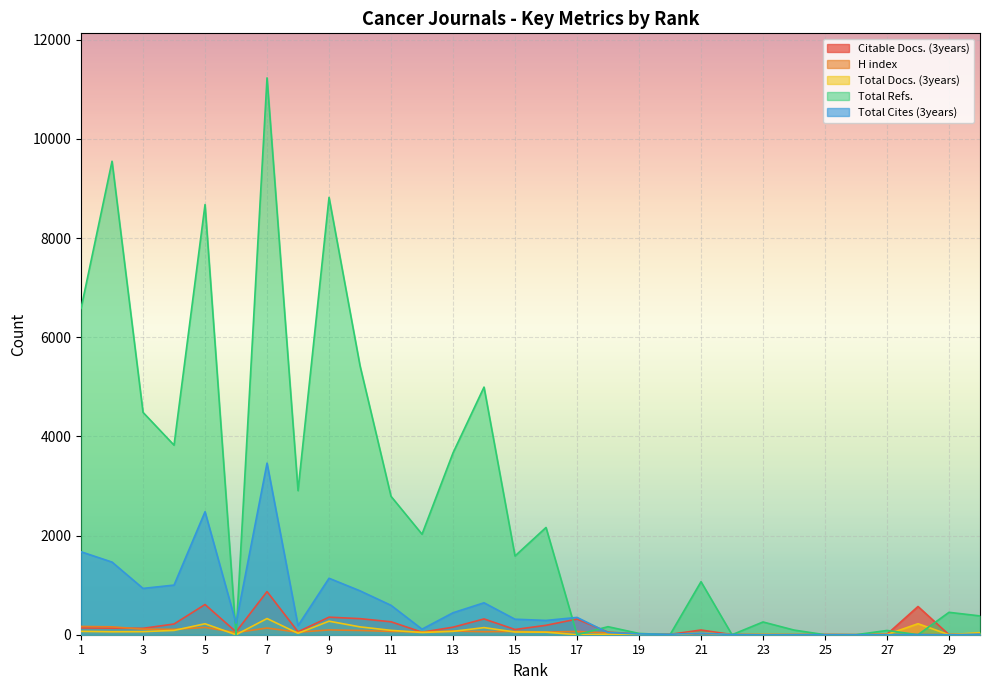

After their last crossing, which series has the higher values: Total Cites (3years) or Citable Docs. (3years)?

Citable Docs. (3years)